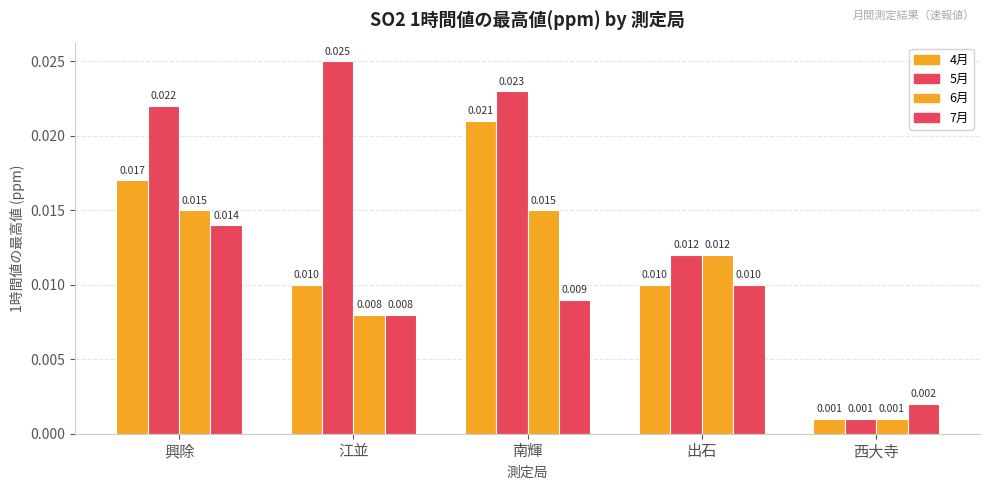

List the labels in order of 6月 value, largest first.

興除, 南輝, 出石, 江並, 西大寺